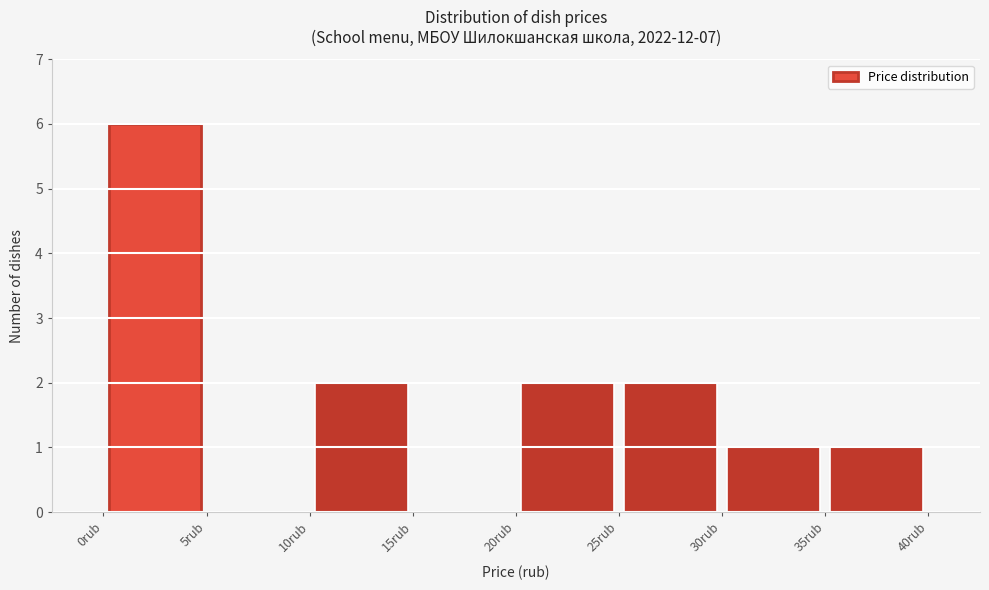

Over which range of the x-axis is the bar tallest?

0 to 5